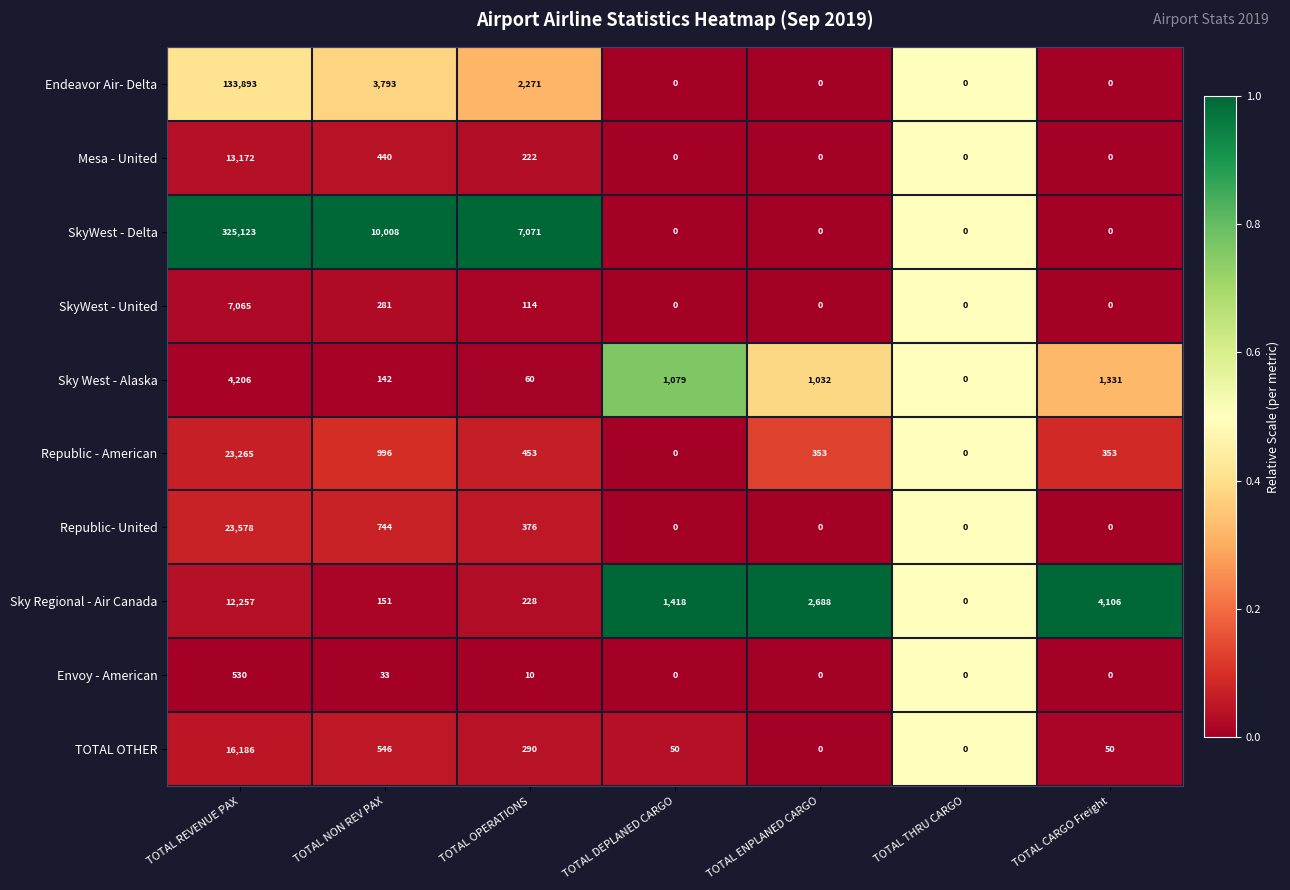

What is the difference between the second highest and second lowest values in the Endeavor Air- Delta series?

3793